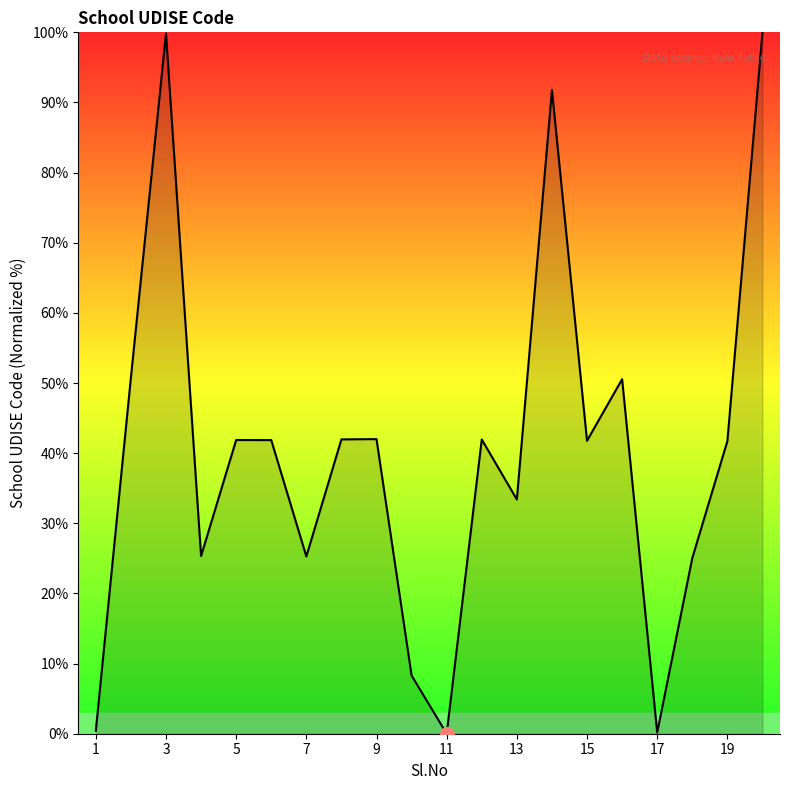

How many lines are shown in the chart?

1